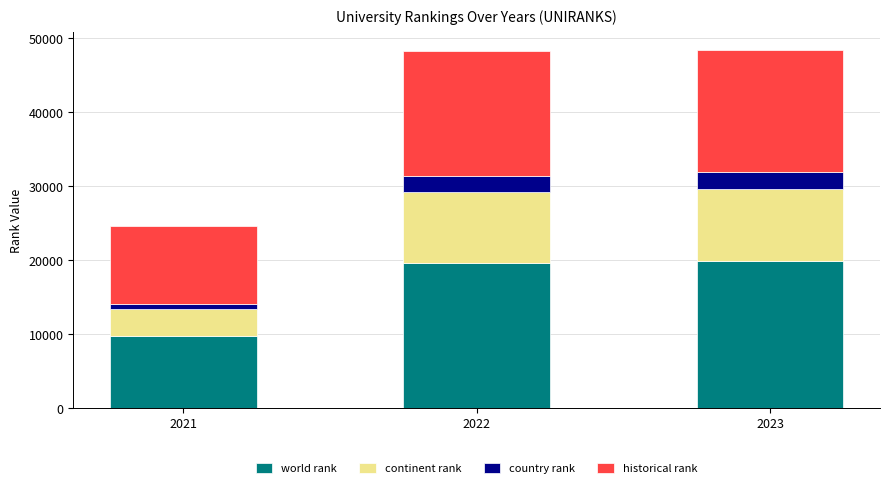

Does the chart contain stacked bars?

Yes